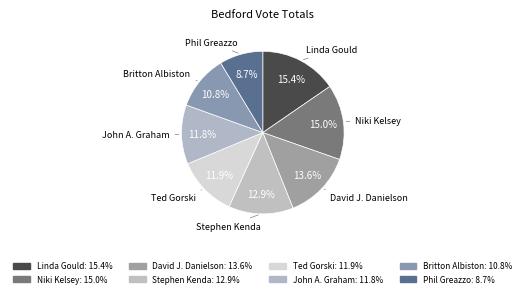

How many segments does this pie chart have?

8